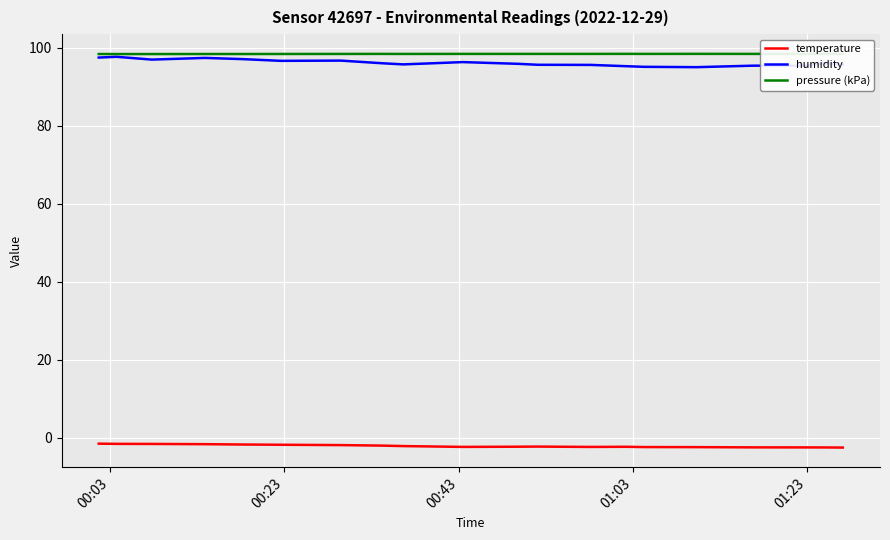

True or false: humidity and pressure (kPa) intersect in this chart.

False